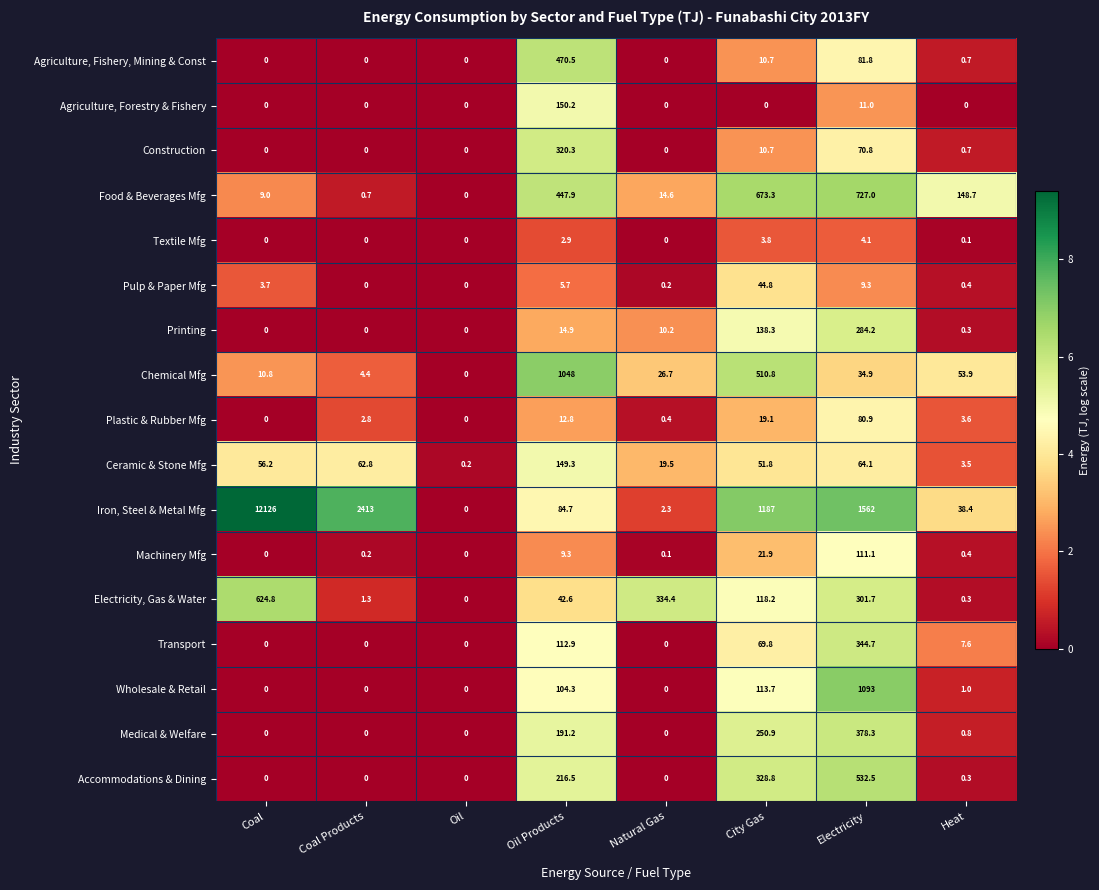

What is the approximate value of Chemical Mfg at Natural Gas?

26.7